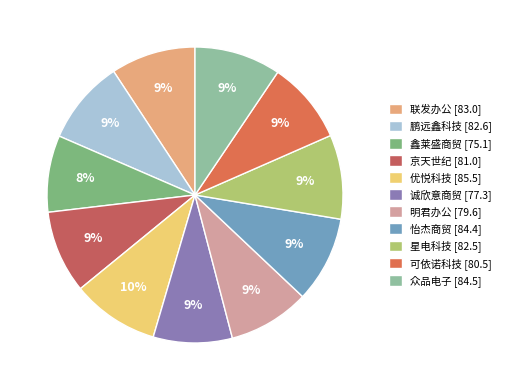

Does any single category account for the majority?

No